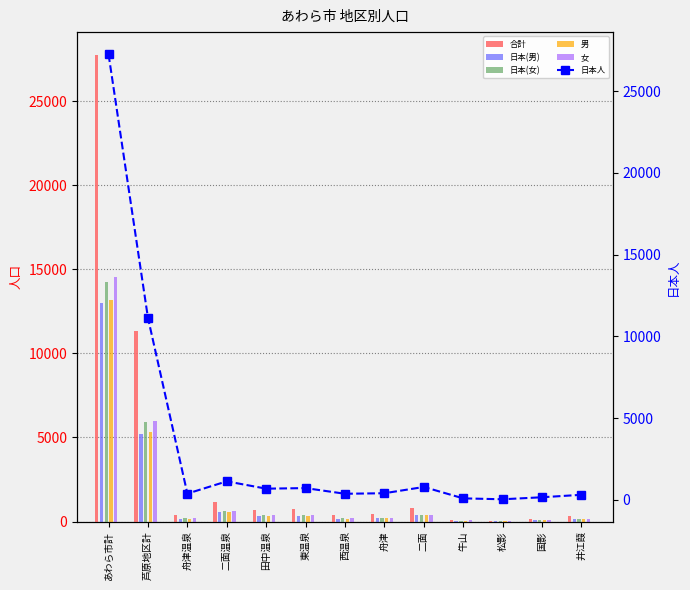

Which label corresponds to the largest value in the chart?

あわら市計